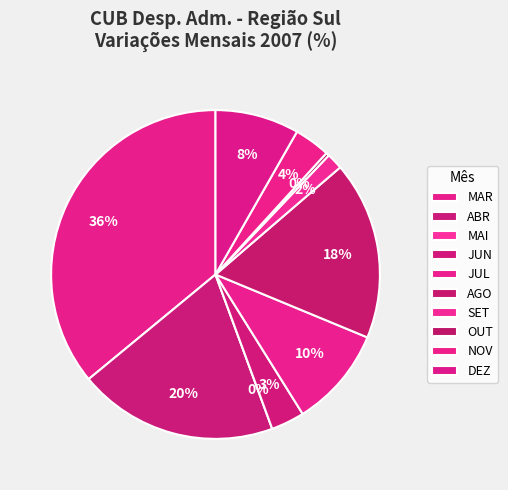

How many slices are in this pie chart?

10